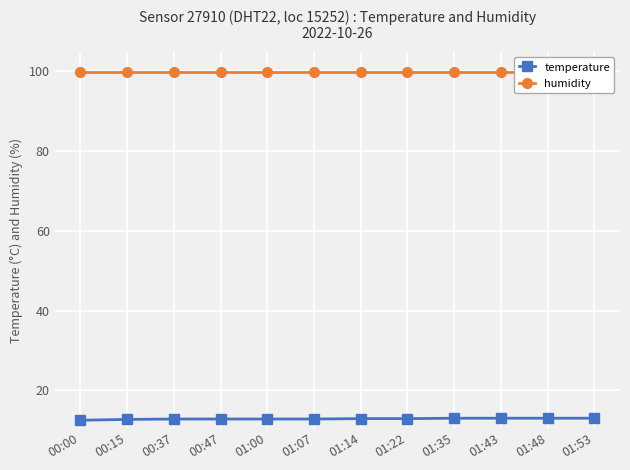

Count the number of categories in the chart.

12